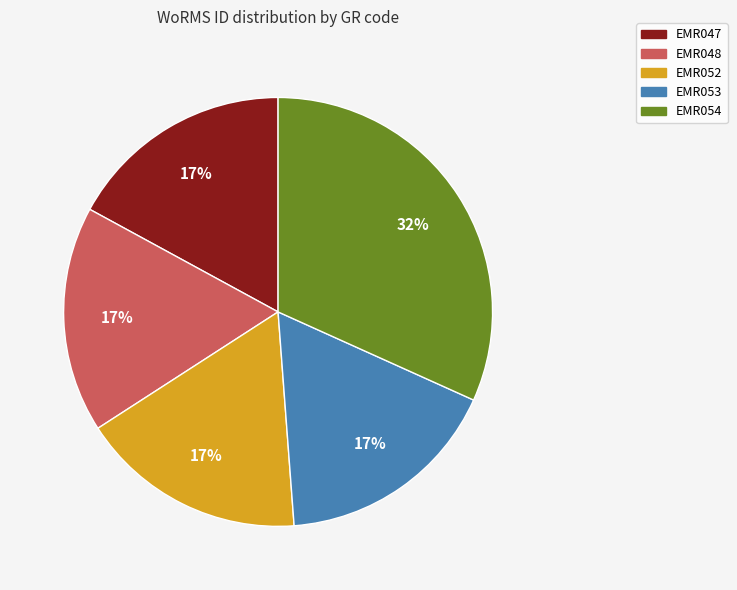

Is the sum of EMR047 and EMR052 greater than half?

No